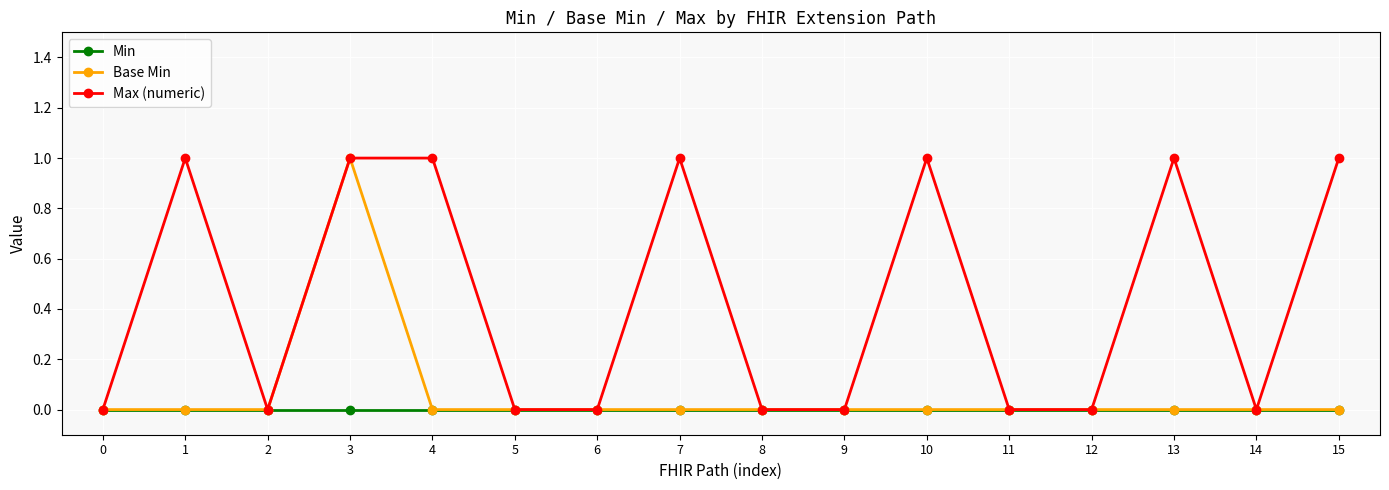

What value does the Max (numeric) series have at 15?

1